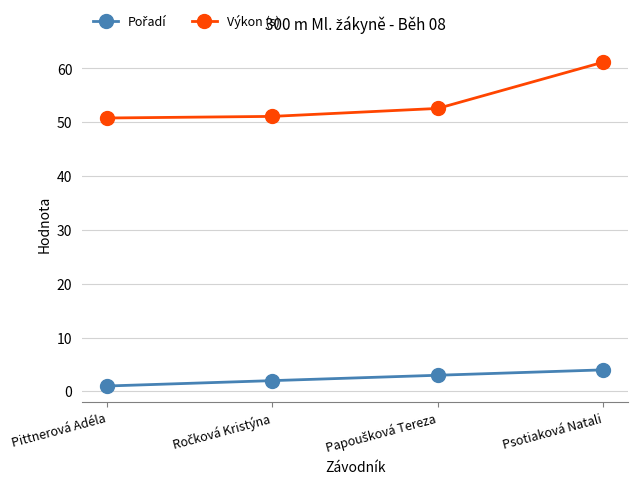

True or false: Výkon (s) has more than 2 interior local peaks.

False